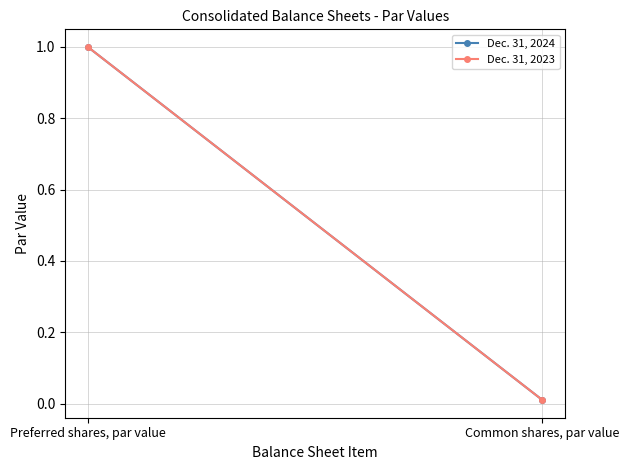

What value does the Dec. 31, 2023 series have at Preferred shares, par value?

1.0